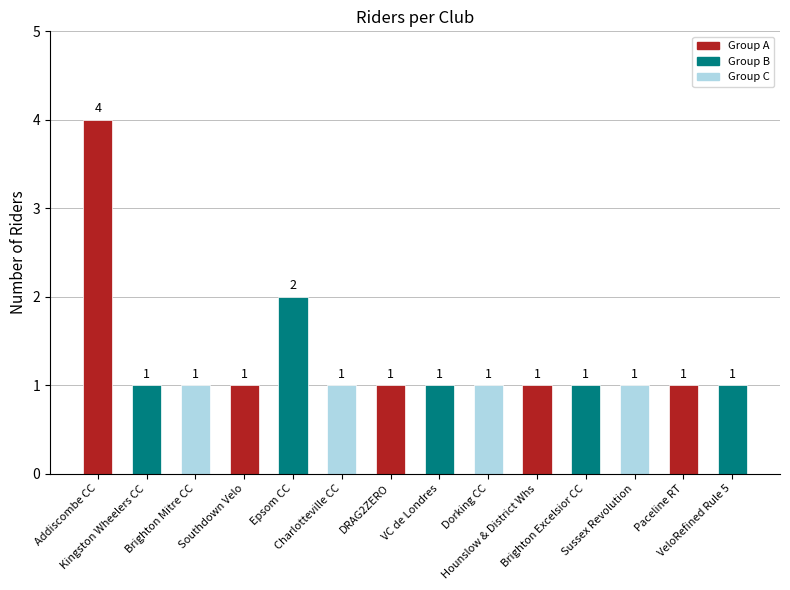

Count the values in the range 1 to 2.

13